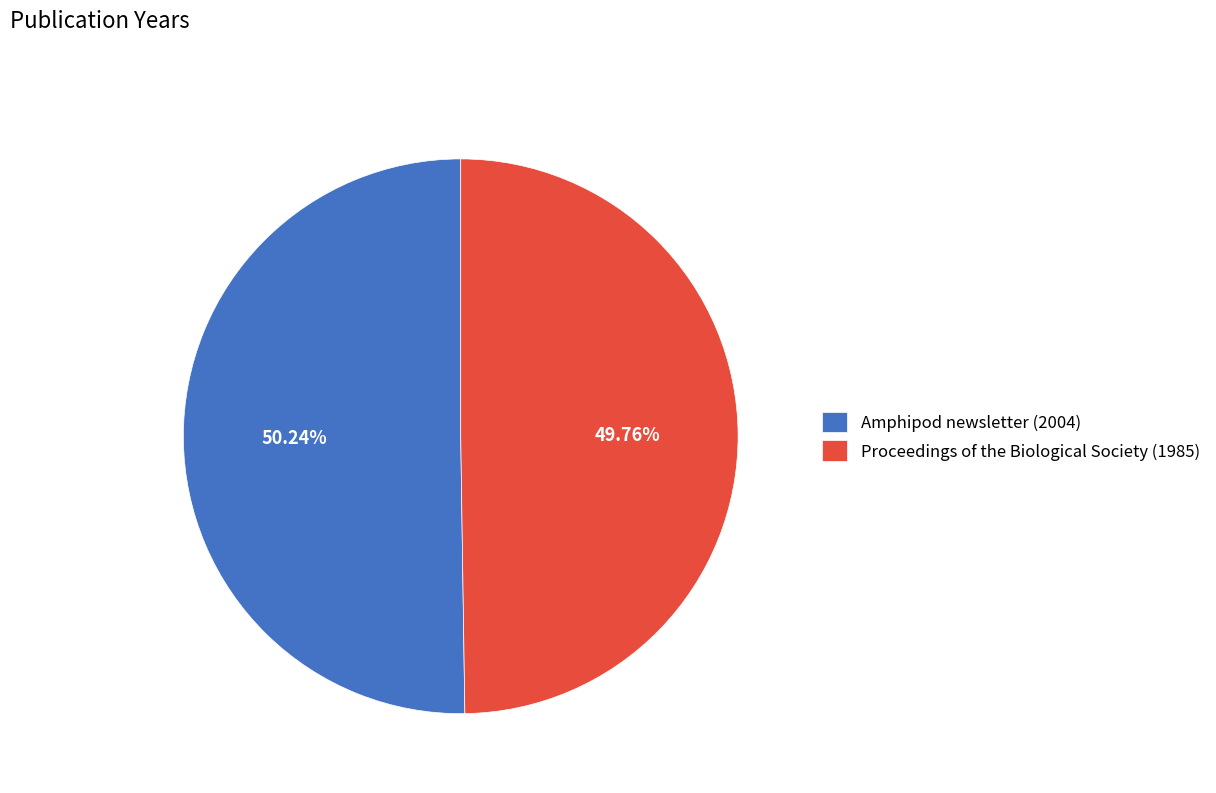

Is there any slice that represents more than half of the pie?

Yes